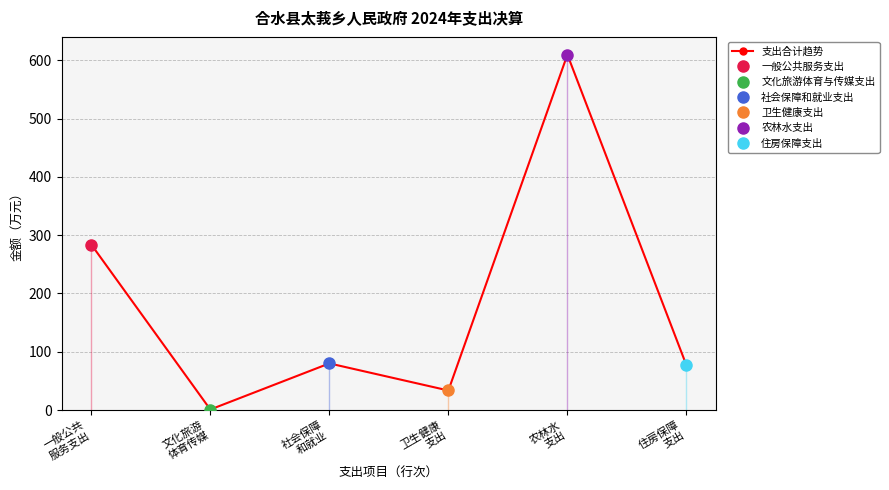

The chart shows a value of 17.2 at 卫生健康
支出. True or false?

False